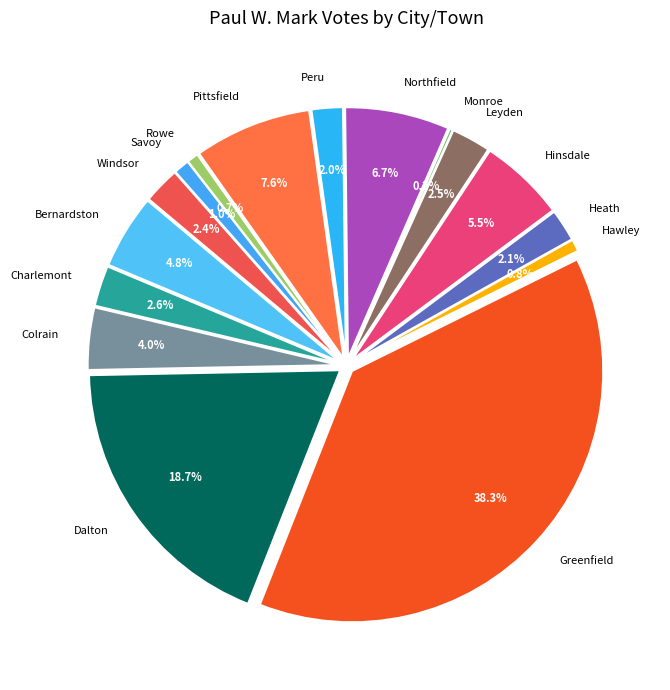

To the nearest percent, what is the difference between the Bernardston and Rowe slice percentages?

4%